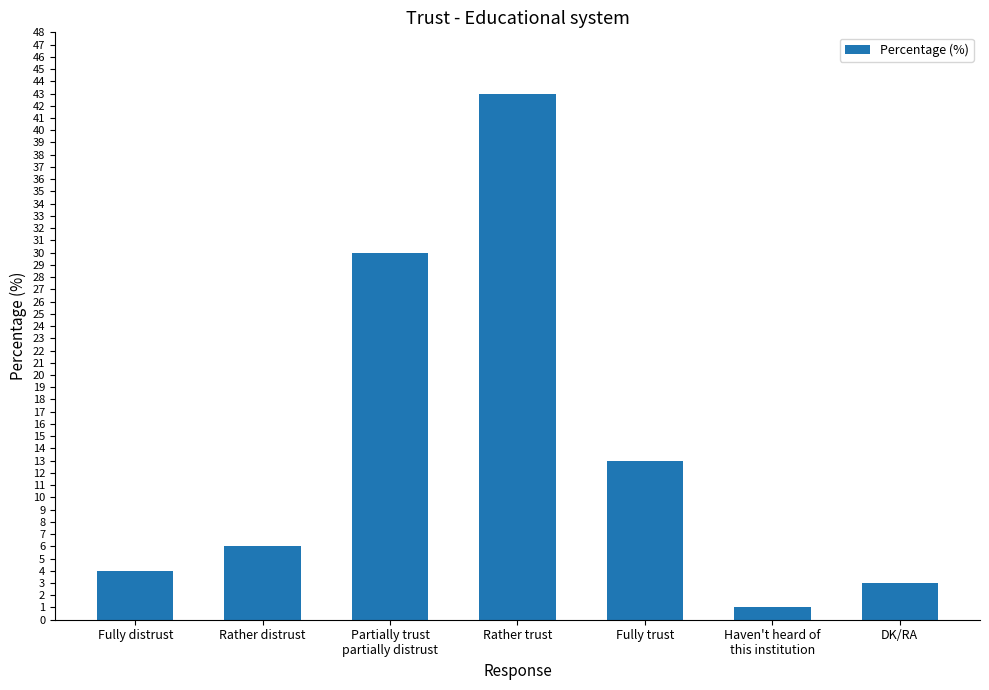

The chart shows a value of 3 at DK/RA. True or false?

True